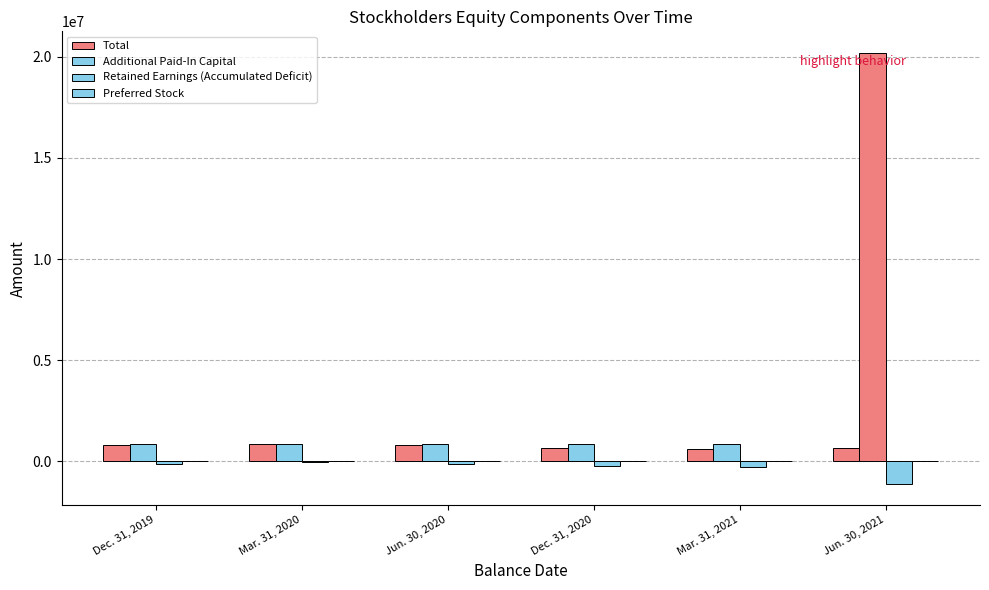

What is the label of the 2nd bar from the right?

Mar. 31, 2021